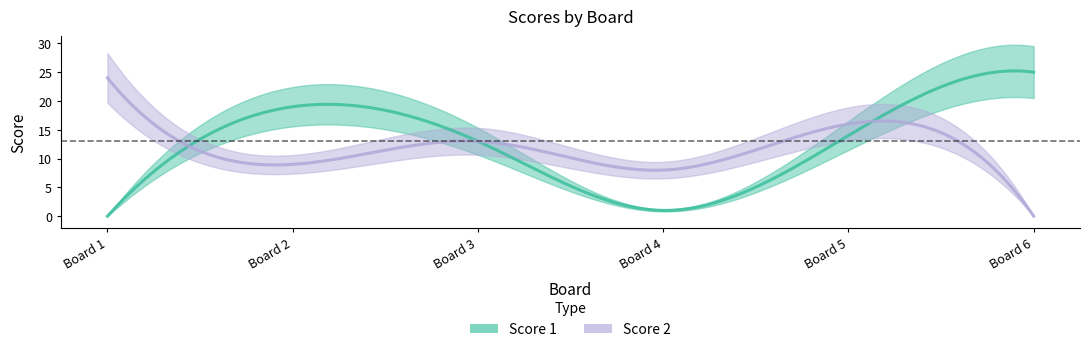

Count the number of data series in this chart.

2